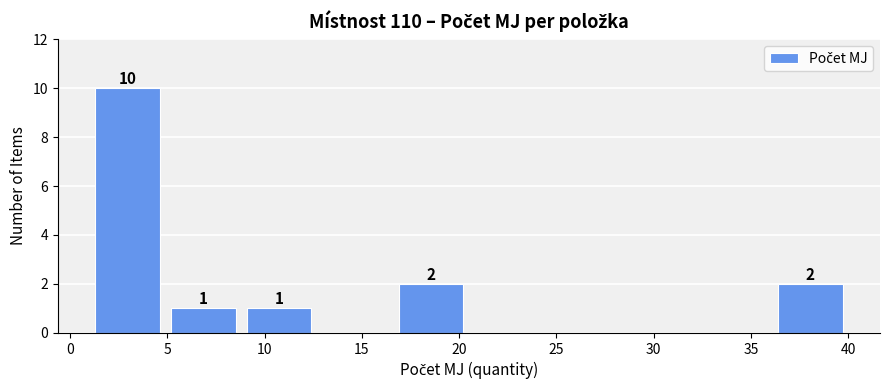

Over which range of the x-axis is the bar tallest?

1.0 to 4.9